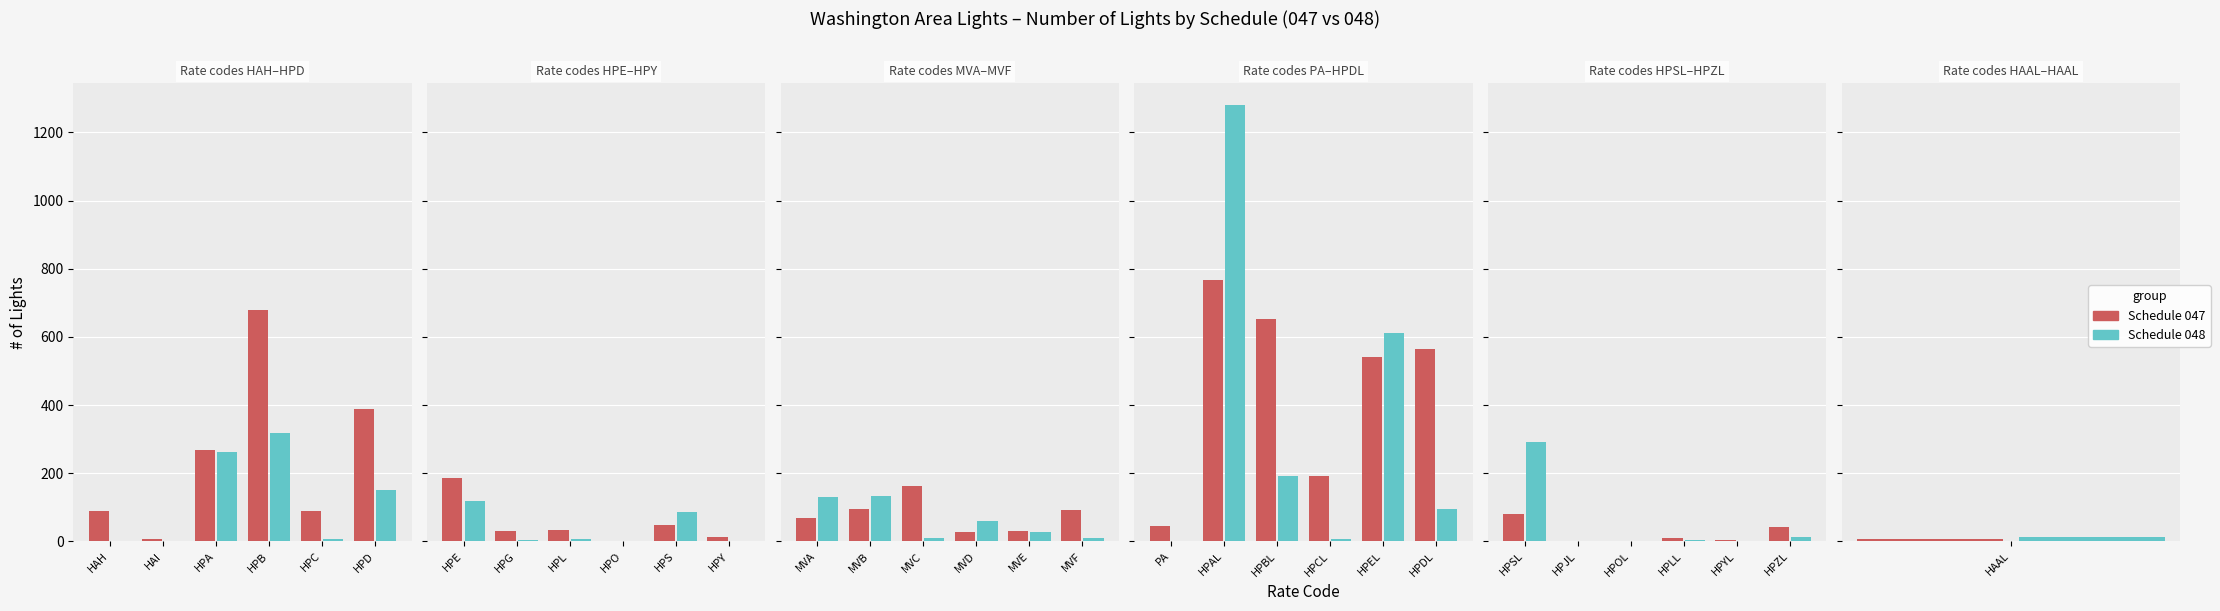

What is the label of the 21st bar from the right?

HPS